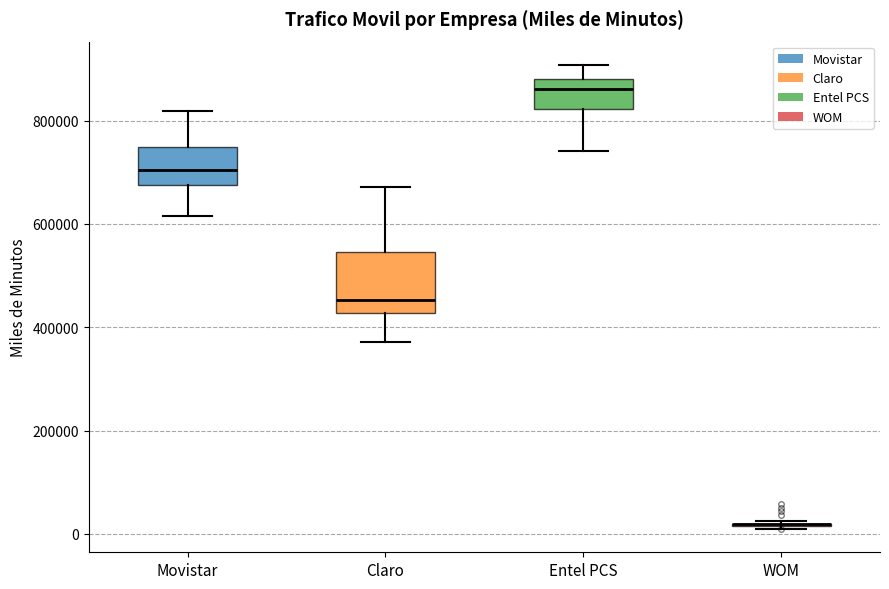

Reading left to right, read every box against the y-axis: the position of its median line, the range the box covers, and the ends of its whiskers. The values are not printed on the chart, so give them approximately, as read against the axis.

Movistar: median 700000, box 680000 to 740000, whiskers 620000 to 820000
Claro: median 460000, box 420000 to 540000, whiskers 380000 to 680000
Entel PCS: median 860000, box 820000 to 880000, whiskers 740000 to 900000
WOM: box collapsed to a line at 20000, whiskers 20000 to 20000